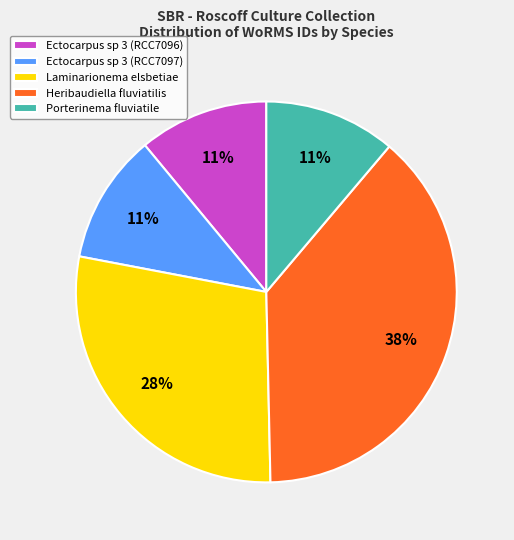

Which slice is the largest?

Heribaudiella fluviatilis